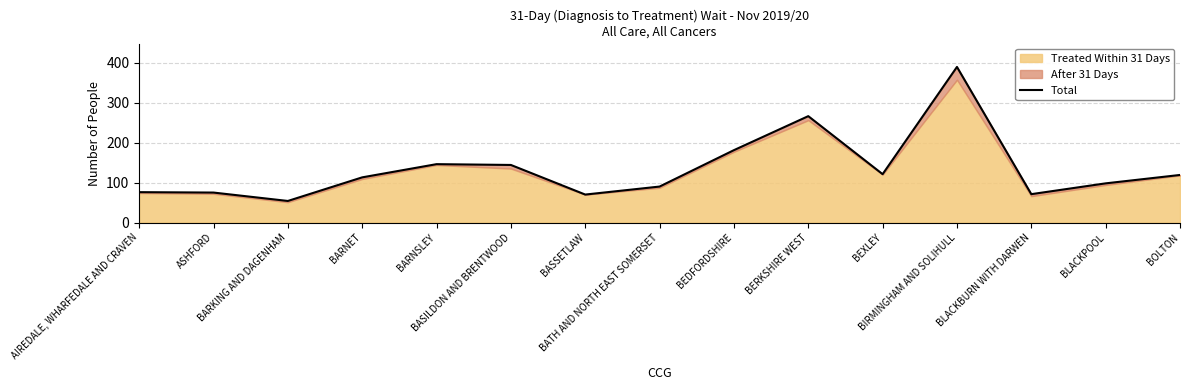

What is the change in value from AIREDALE, WHARFEDALE AND CRAVEN to BEXLEY?

+45